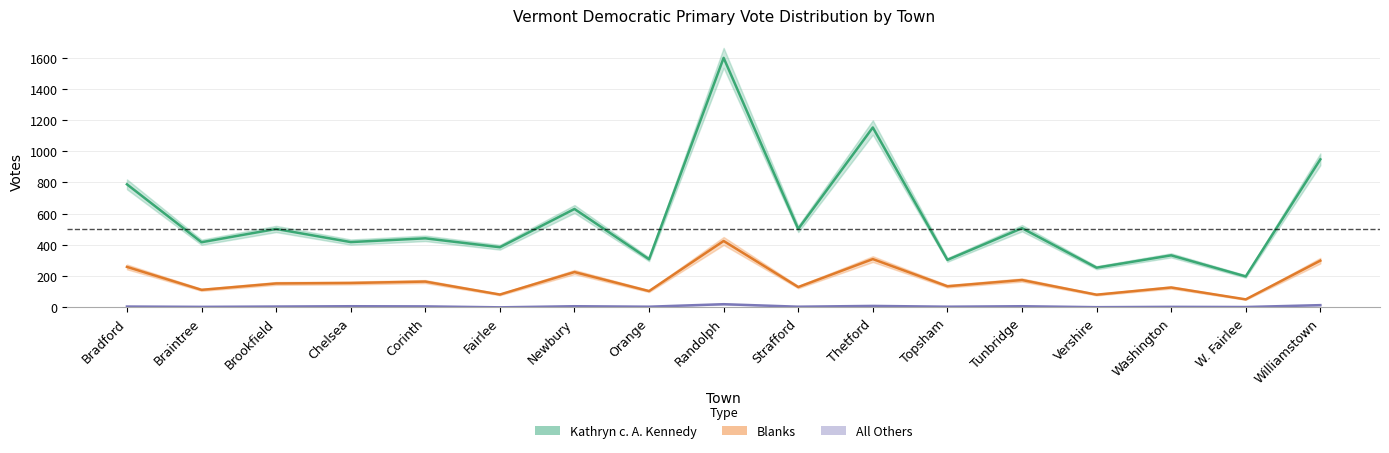

How many interior local valleys does the Blanks series have?

7